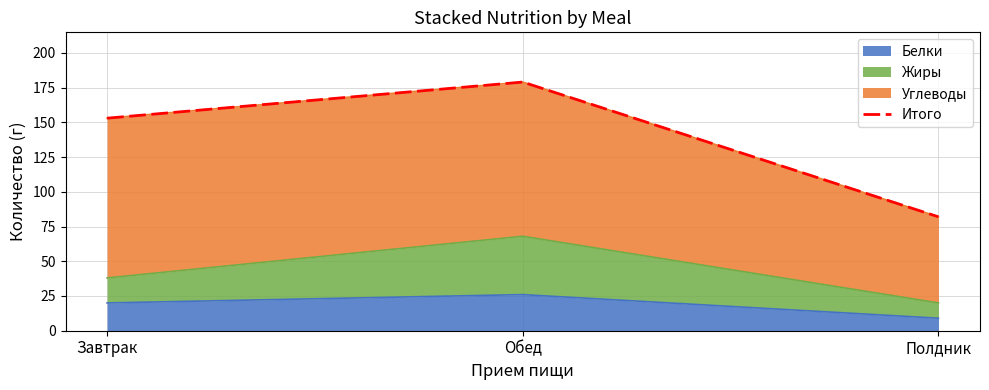

Which category has the lowest value across all series?

Полдник